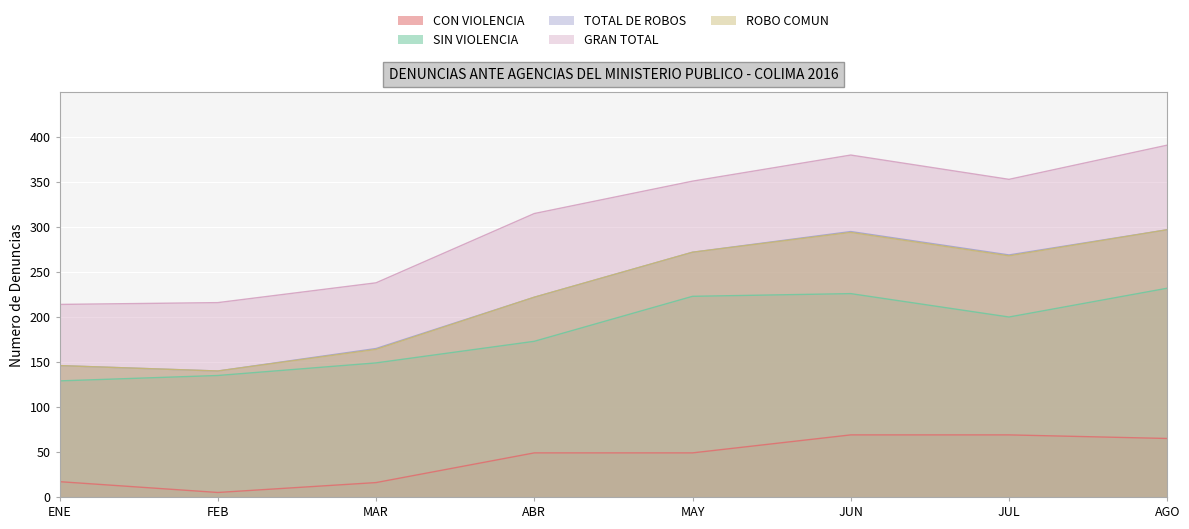

List the labels in order of SIN VIOLENCIA value, largest first.

AGO, JUN, MAY, JUL, ABR, MAR, FEB, ENE